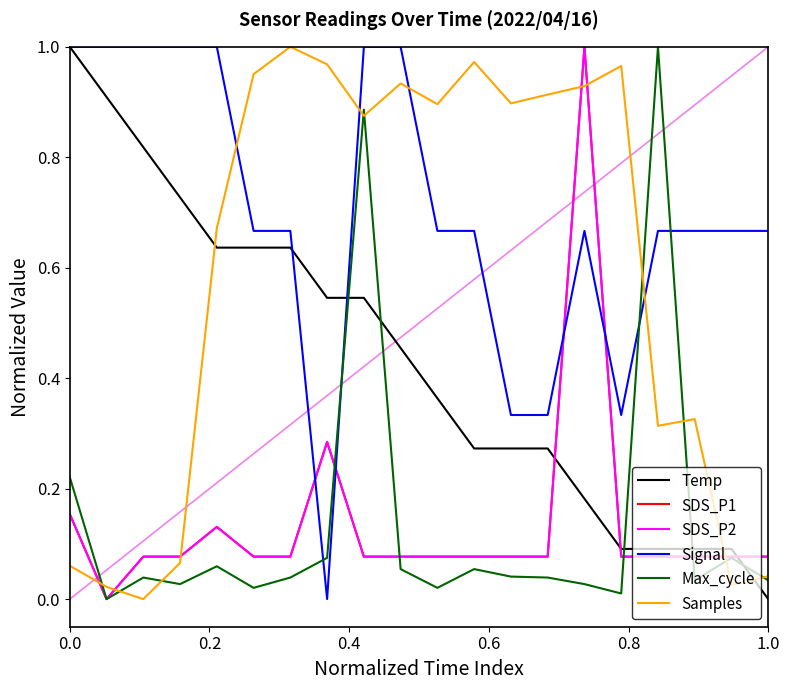

How many lines are shown in the chart?

6